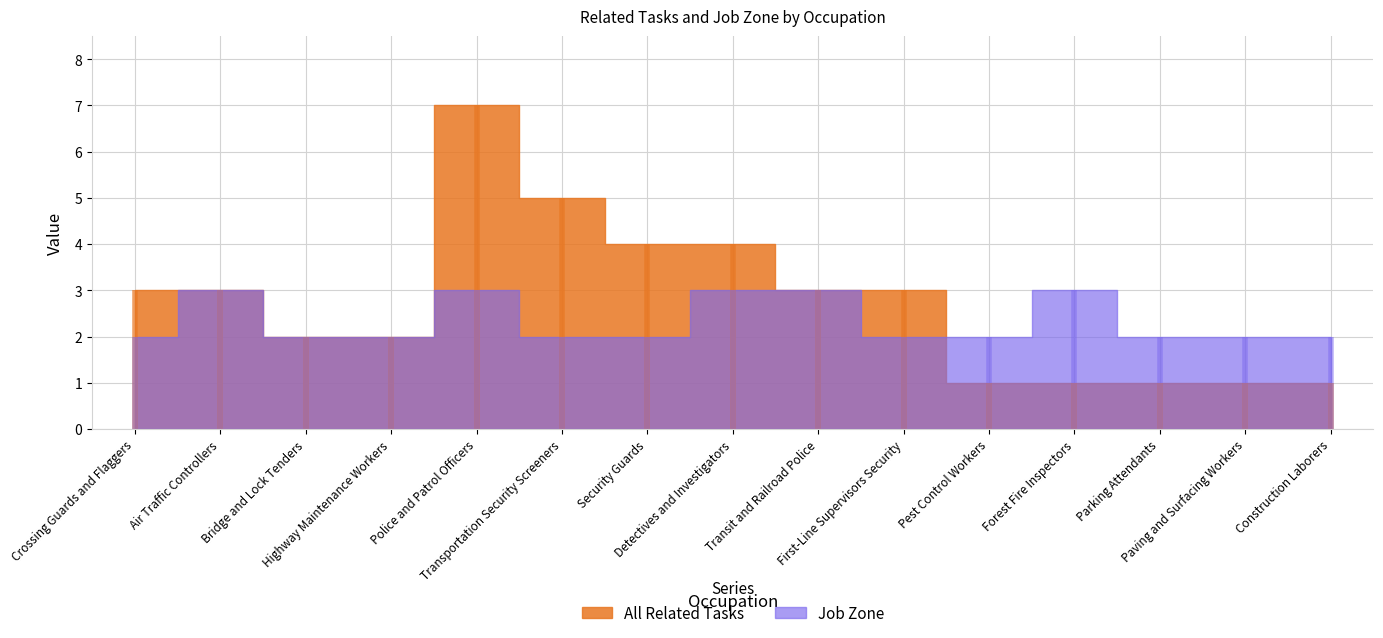

Rank the categories by All Related Tasks value from lowest to highest.

Pest Control Workers, Forest Fire Inspectors, Parking Attendants, Paving and Surfacing Workers, Construction Laborers, Bridge and Lock Tenders, Highway Maintenance Workers, Crossing Guards and Flaggers, Air Traffic Controllers, Transit and Railroad Police, First-Line Supervisors Security, Security Guards, Detectives and Investigators, Transportation Security Screeners, Police and Patrol Officers